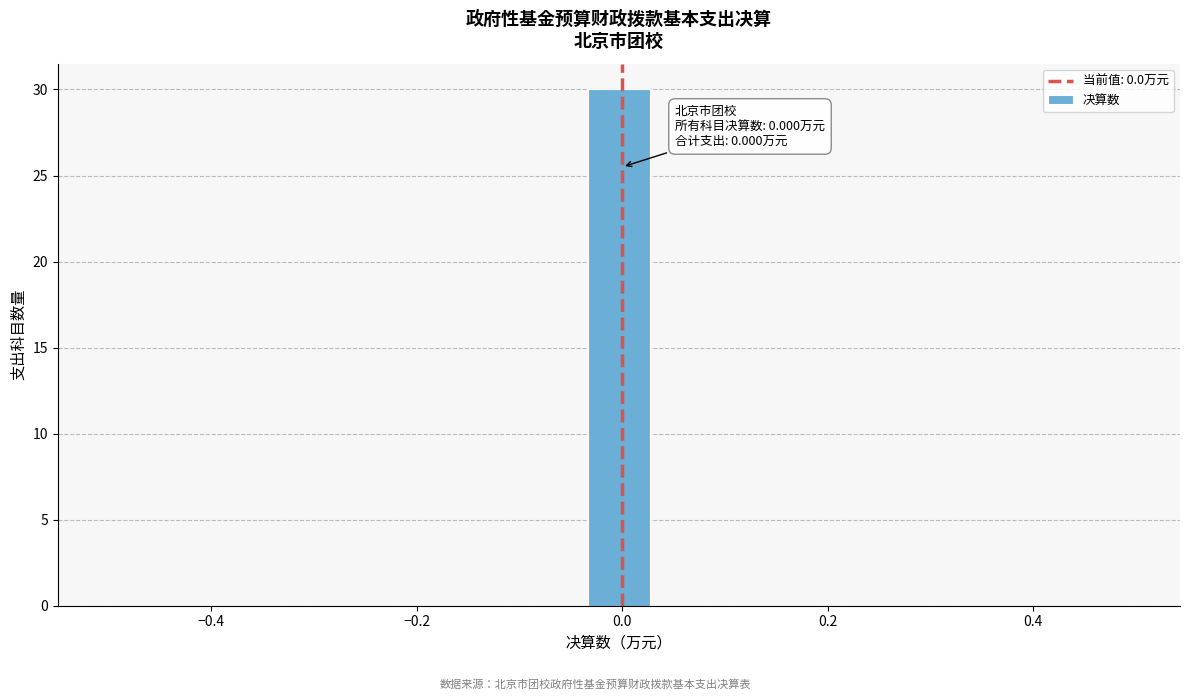

Read against the x-axis, roughly where is the centre of the tallest bar?

0.00